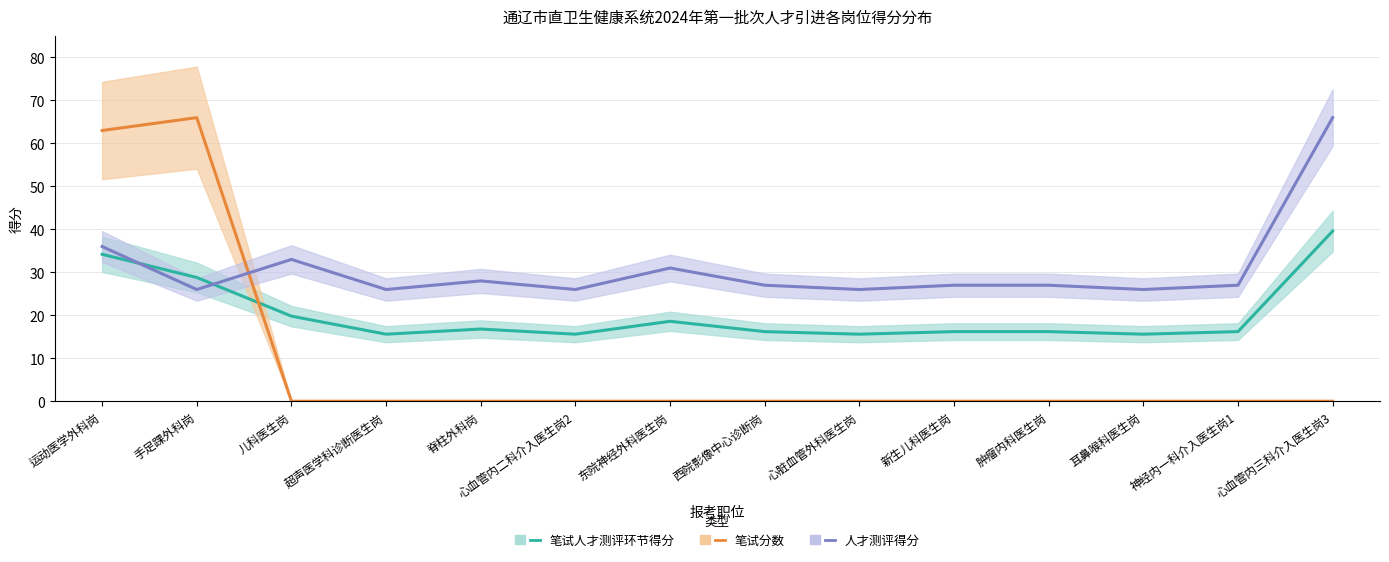

What is the total value across all series at 西院影像中心诊断岗?

43.2